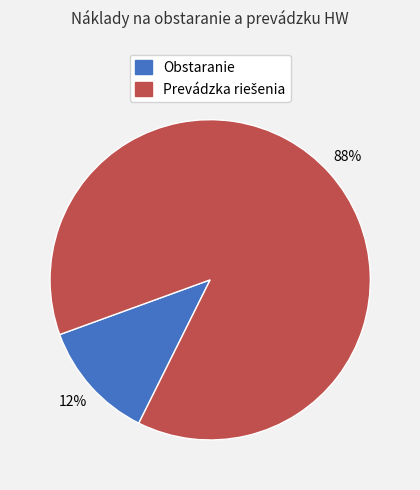

How many segments does this pie chart have?

2